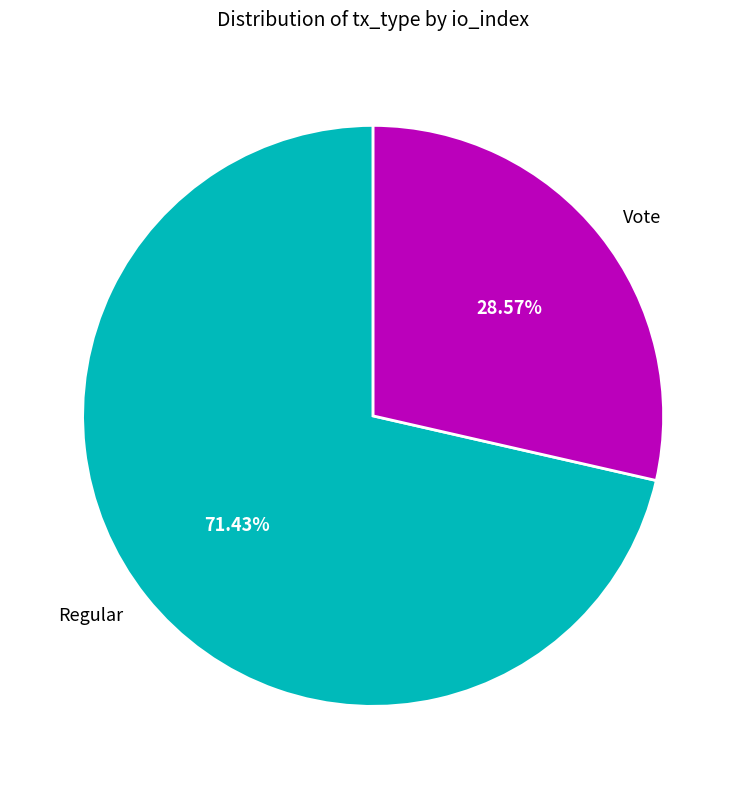

How many slices are in this pie chart?

2